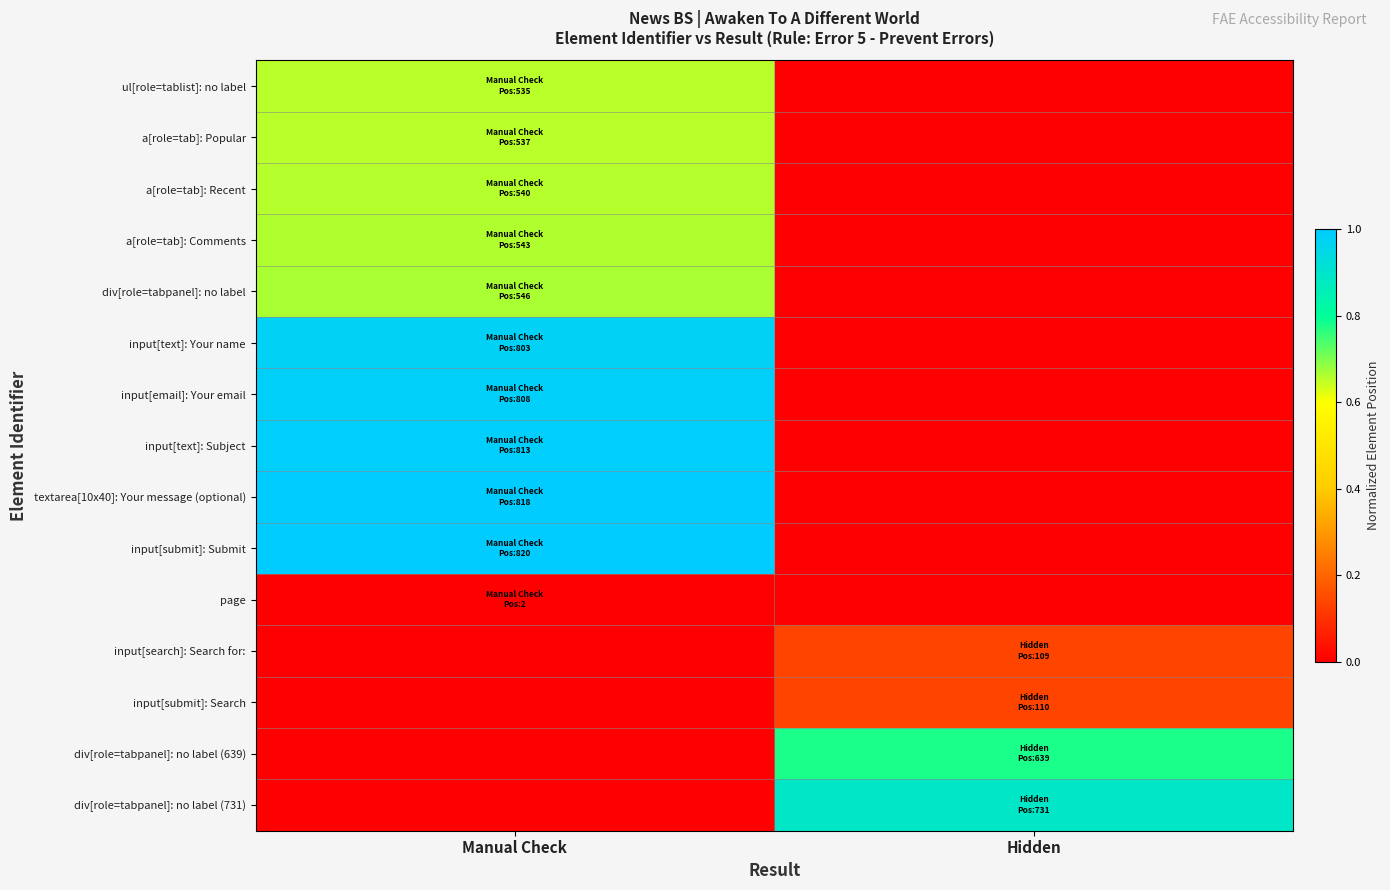

At which category is the sum across all series the highest?

Manual Check